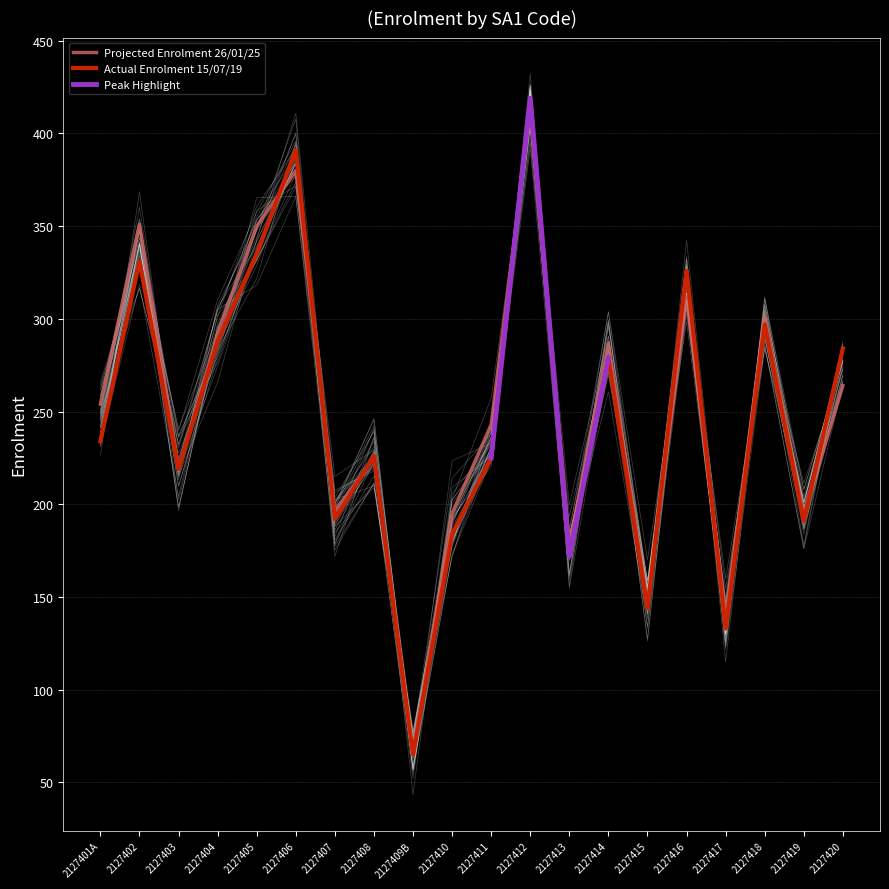

True or false: Actual Enrolment 15/07/19 has more than 2 interior local peaks.

True